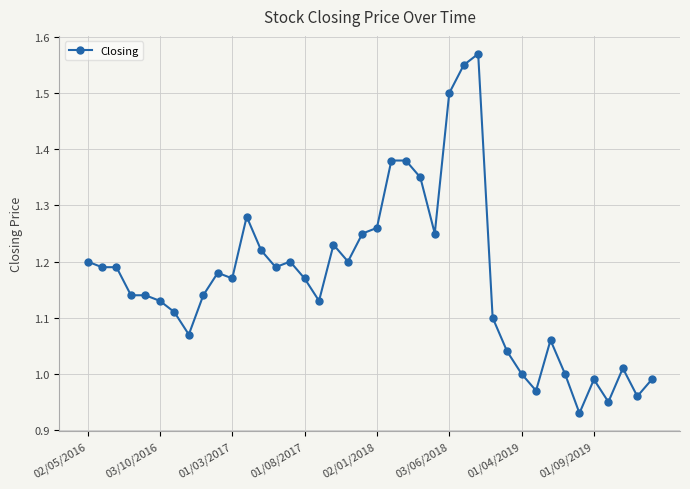

How many lines are shown in the chart?

1